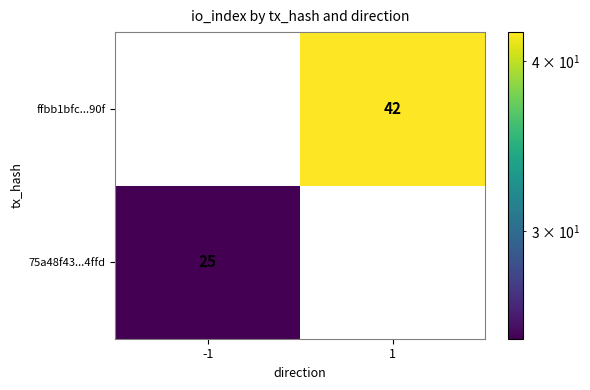

At which category is the sum across all series the highest?

1